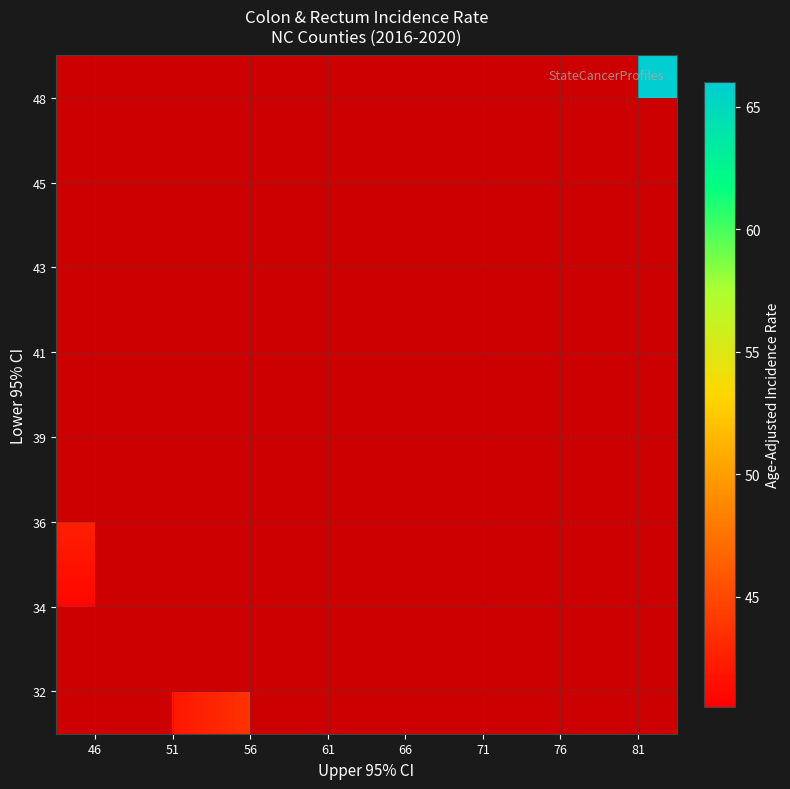

Is the value of 36 at 81 greater than the value of 43 at 66?

No